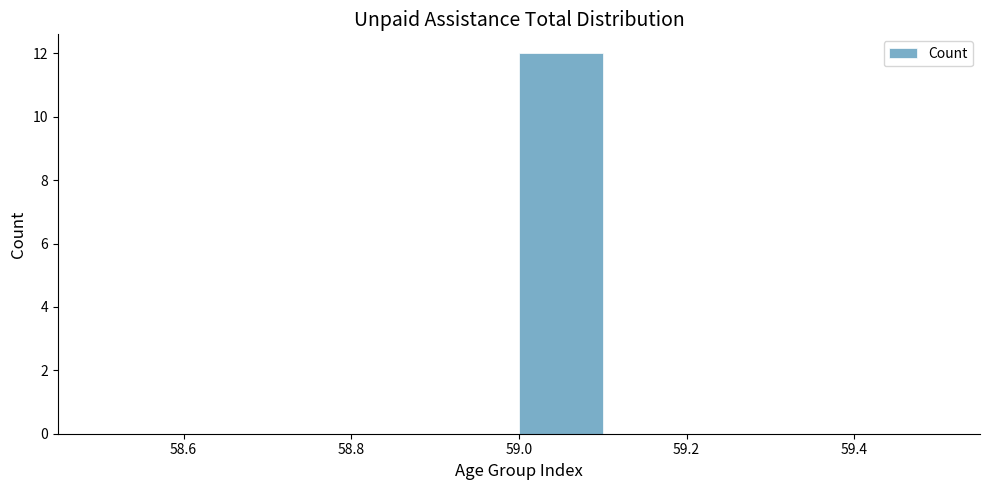

Over which range of the x-axis is the bar tallest?

59.0 to 59.1